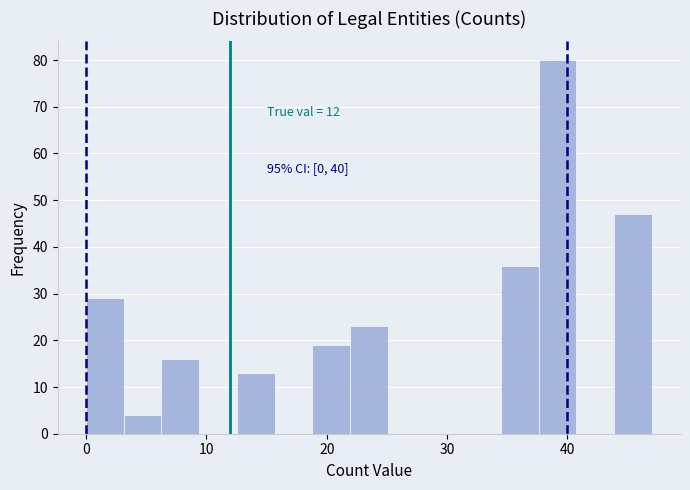

Around what value on the x-axis is the tallest bar? Give the approximate position of its centre, as read against the axis.

39